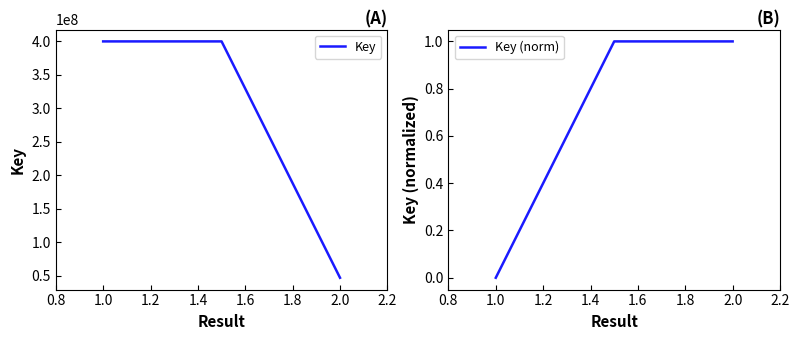

Reading left to right, what are all the values shown in this chart?

Key: 400094893	400094893	47114107
Key (norm): 0	1	1